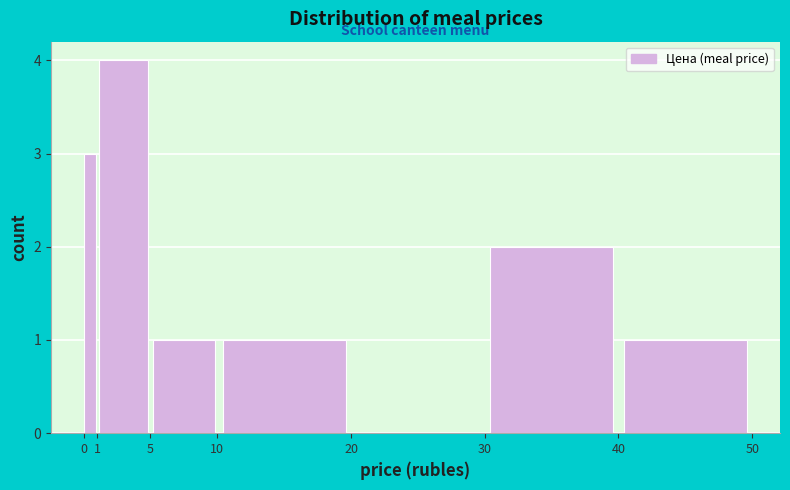

Reading left to right, list every bar in this chart as the range it spans on the x-axis followed by its height. The values are not printed on the chart, so give them approximately, as read against the axis.

0 to 1: 3
1 to 5: 4
5 to 10: 1
10 to 20: 1
20 to 30: 0
30 to 40: 2
40 to 50: 1